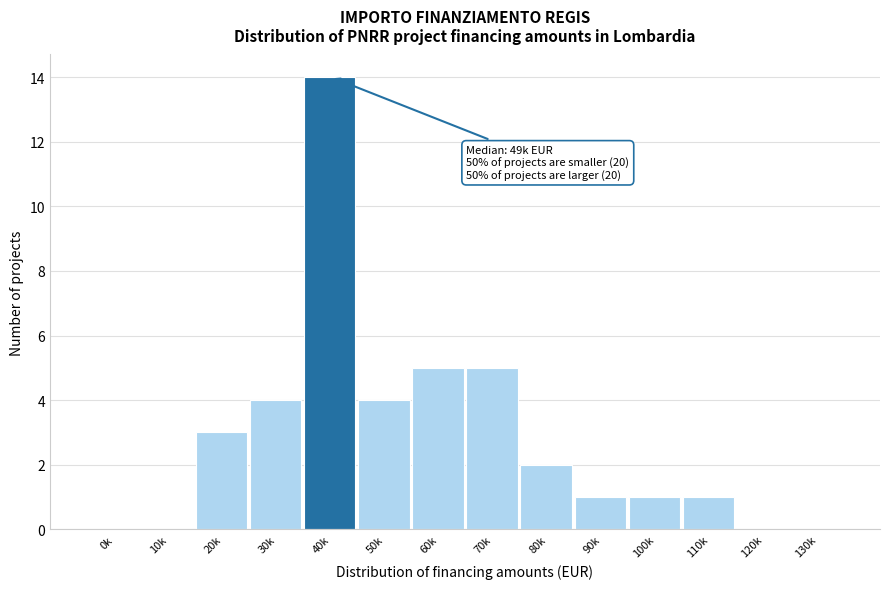

Reading right to left, list all the values displayed in this chart.

130k=0	120k=0	110k=1	100k=1	90k=1	80k=2	70k=5	60k=5	50k=4	40k=14	30k=4	20k=3	10k=0	0k=0